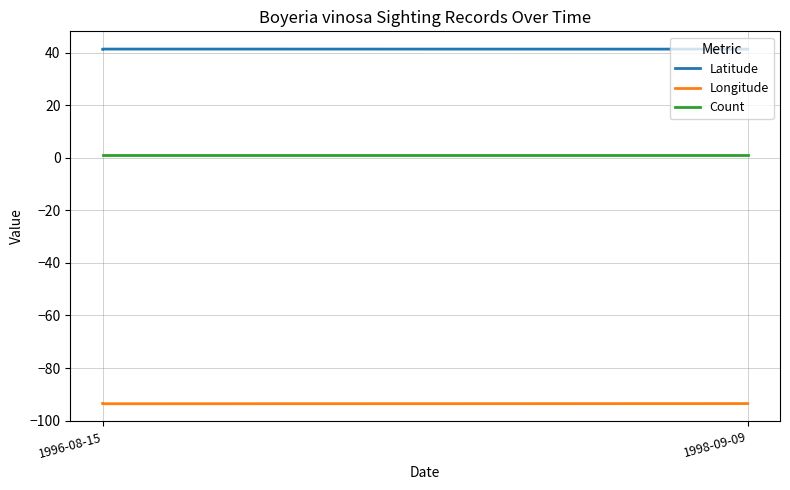

True or false: Longitude and Count intersect in this chart.

False